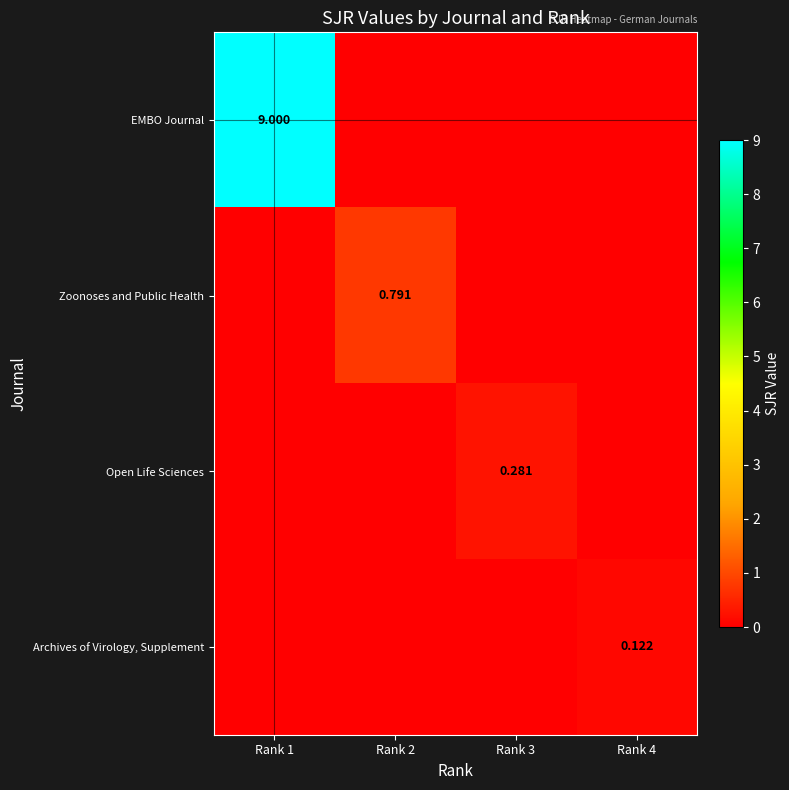

Which category has the highest value in the Open Life Sciences series?

Rank 3